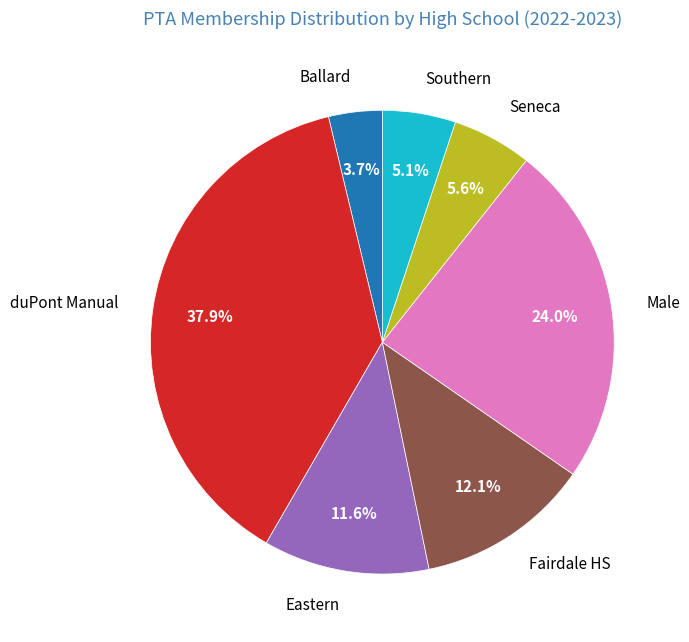

How many segments does this pie chart have?

7